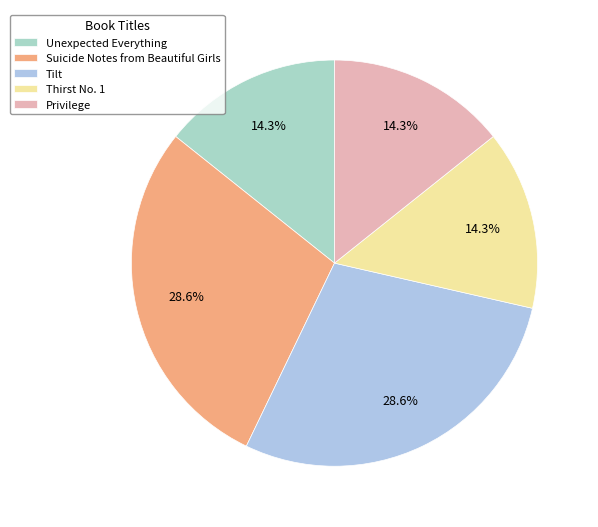

Which slice is the smallest?

Unexpected Everything